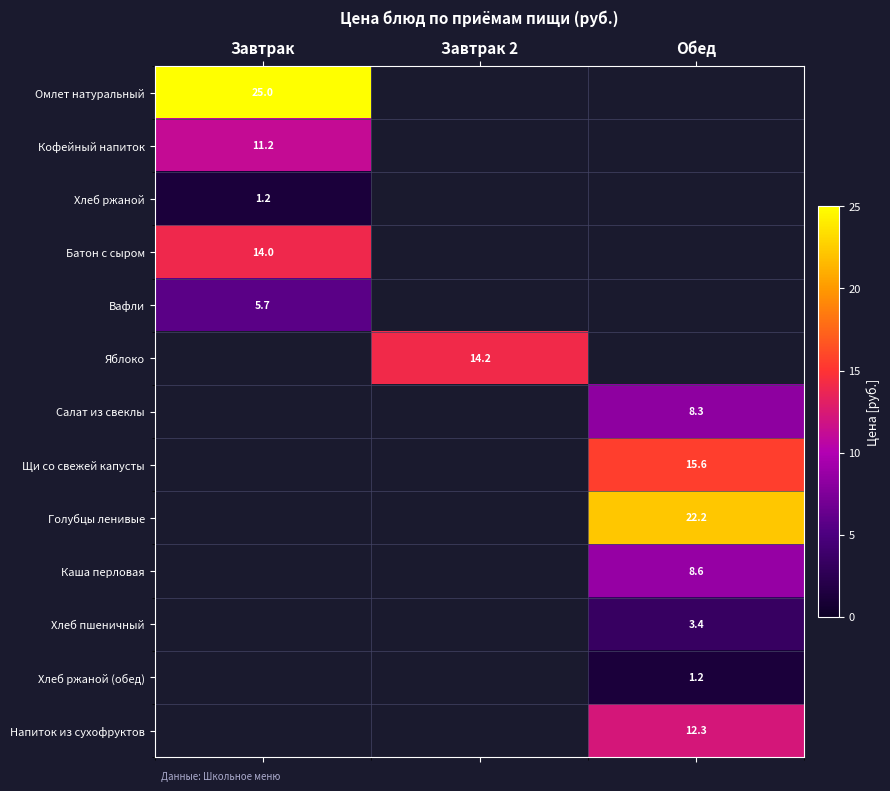

True or false: Хлеб пшеничный has a value of 3.4 at Обед.

True